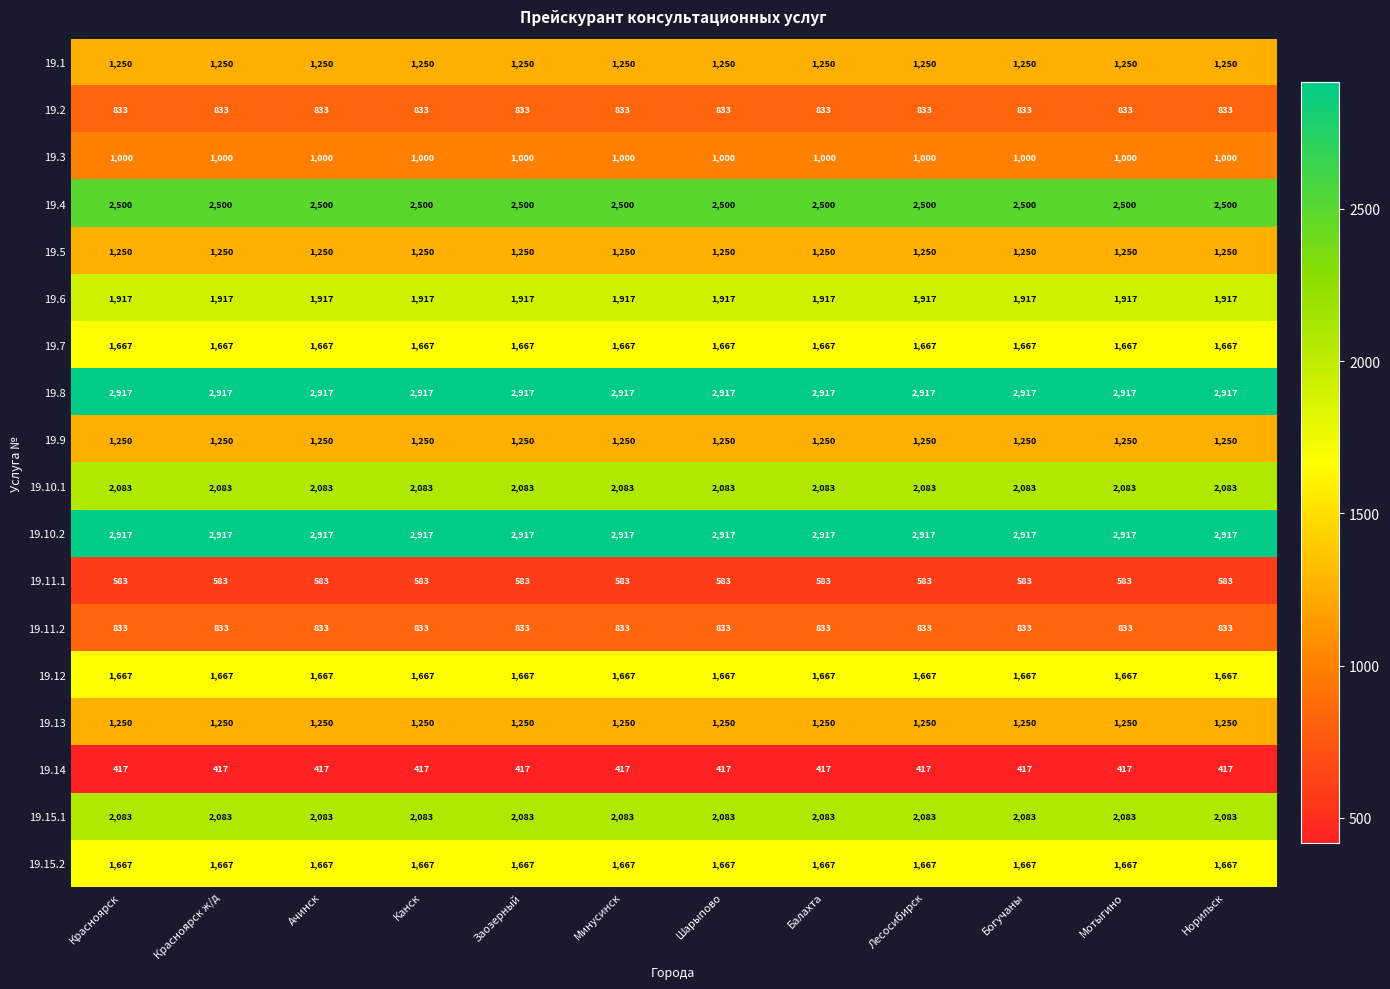

At how many categories does at least one series exceed 2878?

12